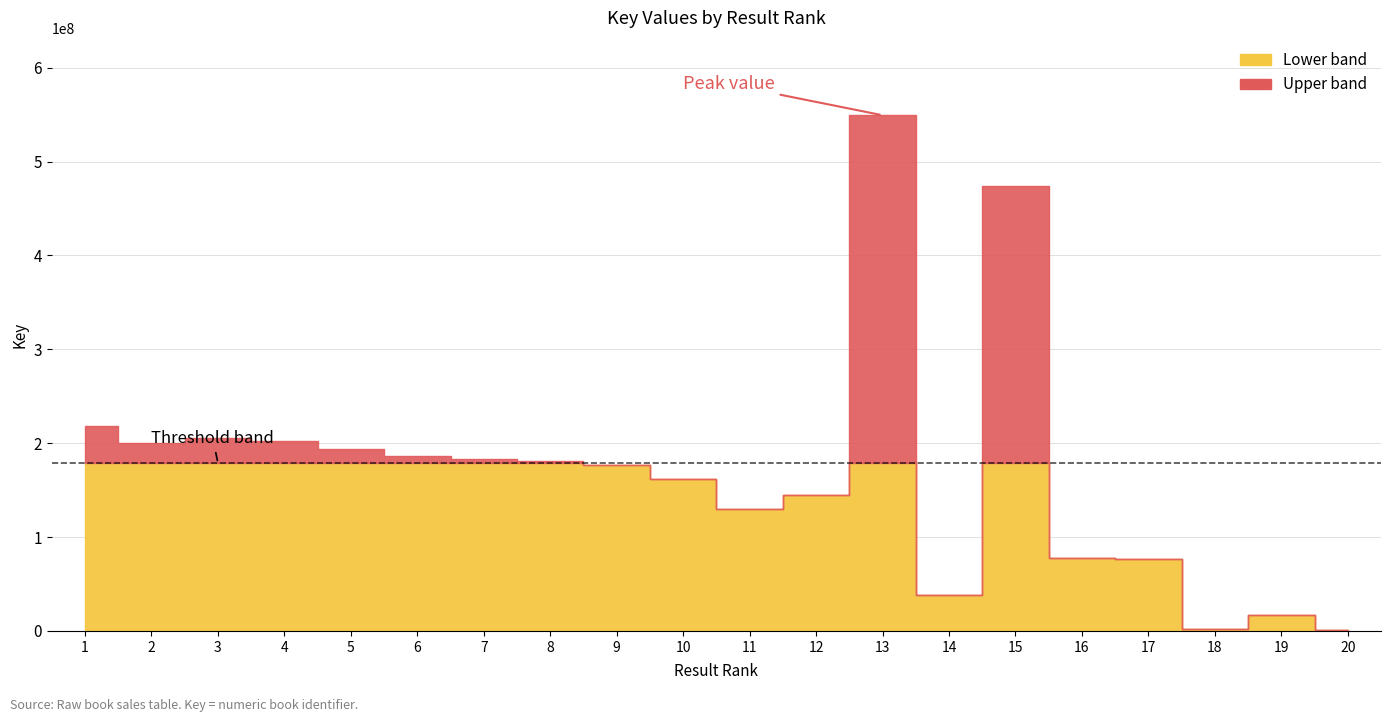

Reading left to right, what are all the values shown in this chart?

1=218355257	2=200164485	3=205001999	4=202109285	5=193616160	6=186777075	7=183214412	8=180935585	9=176334584	10=162157806	11=130101903	12=145289858	13=549337987	14=38294863	15=473884256	16=77335525	17=76944721	18=1706508	19=16968532	20=1174550